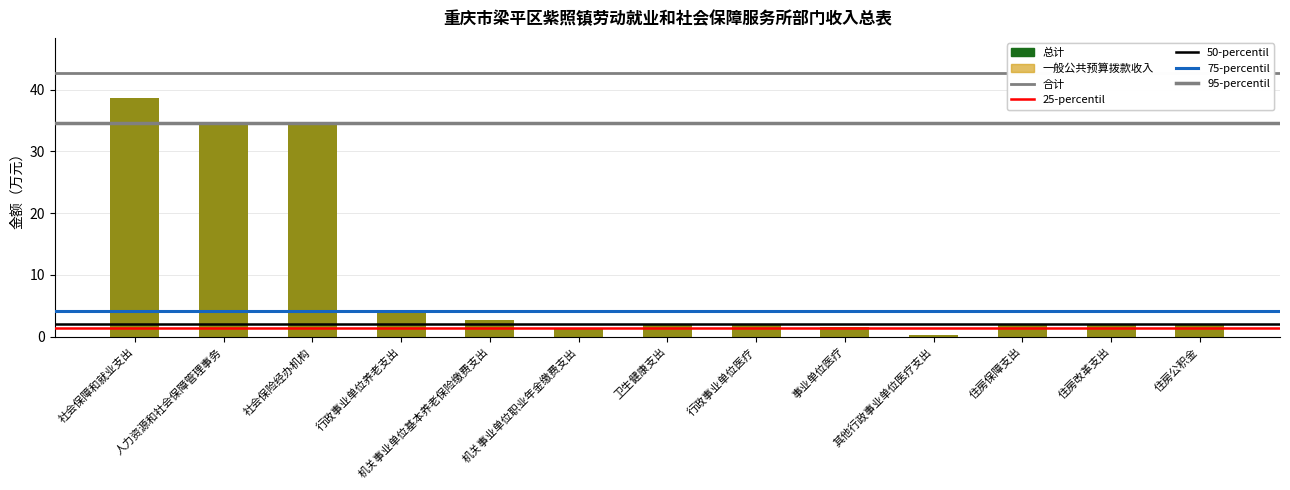

Is it true that 一般公共预算拨款收入 equals 34.5 at 人力资源和社会保障管理事务?

True